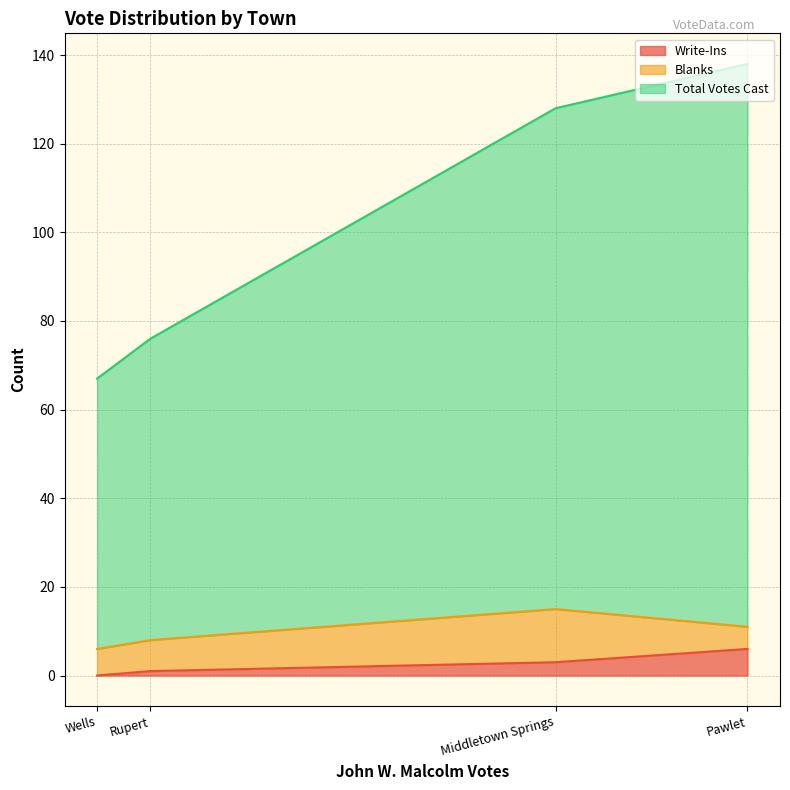

Rank the categories by Blanks value from highest to lowest.

Middletown Springs, Rupert, Wells, Pawlet